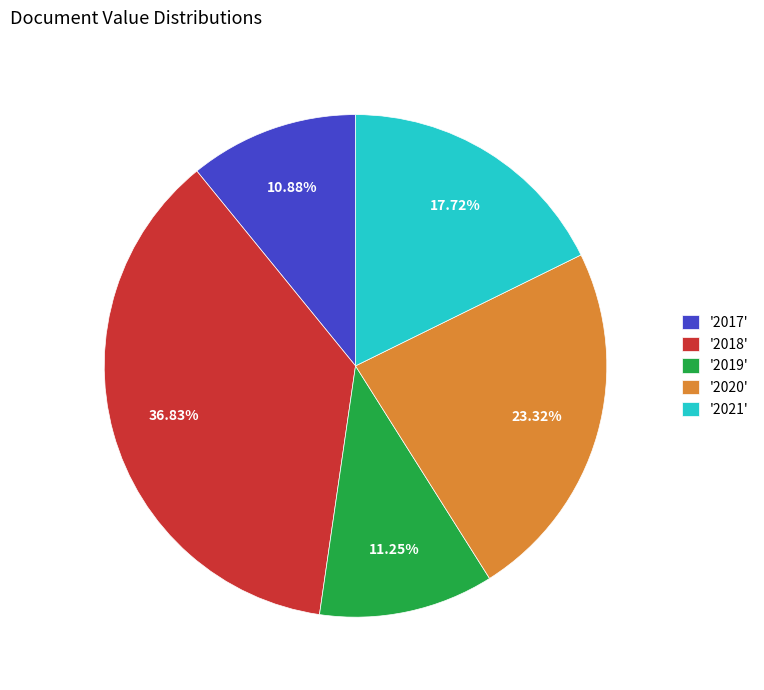

What is the ratio of the value at '2019' to the value at '2020'?

0.5